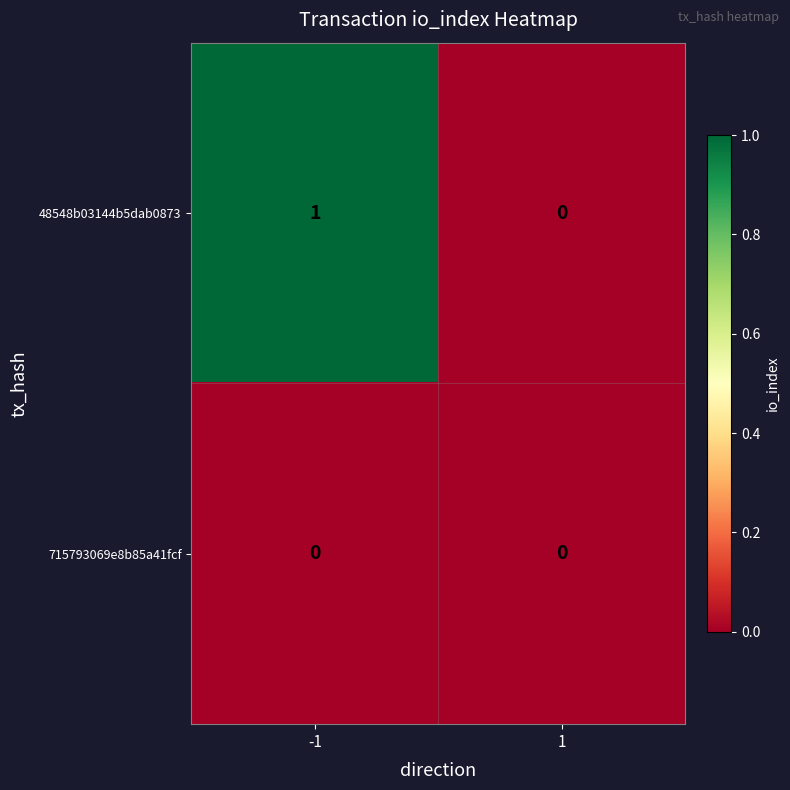

The value of 715793069e8b85a41fcf at -1 is 0. True or false?

True